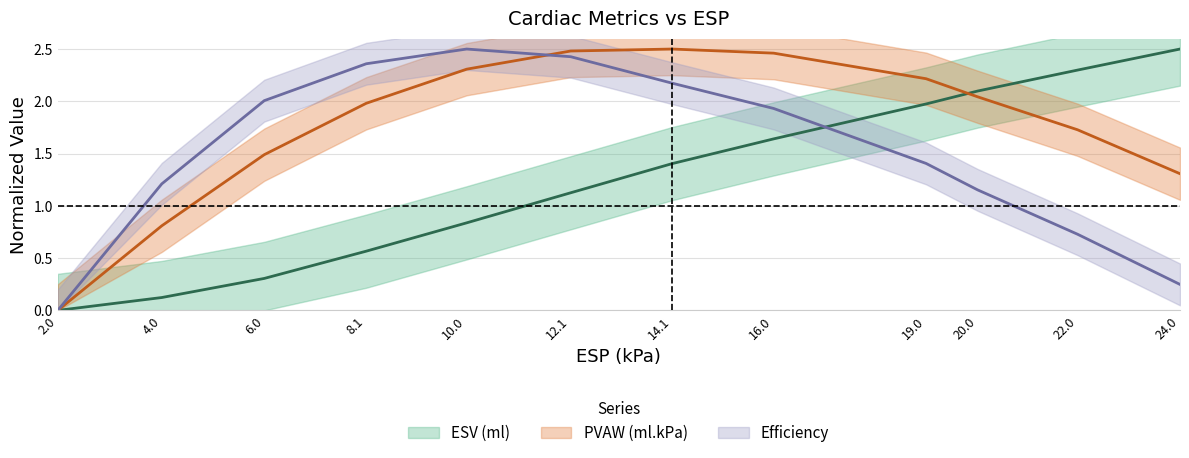

What are all the series names shown in the legend?

ESV (ml), PVAW (ml.kPa), Efficiency